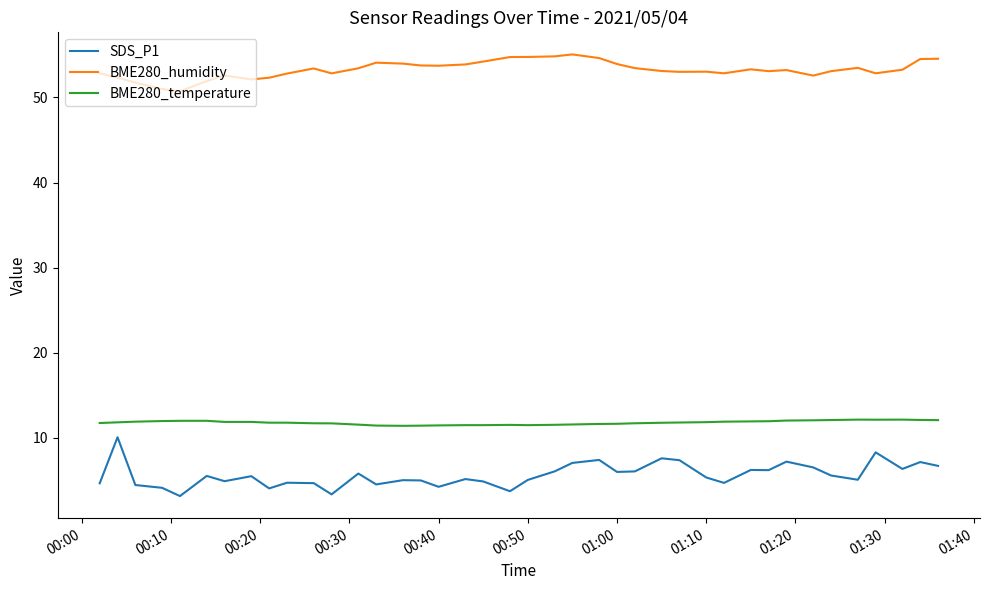

What is the lowest value of the BME280_humidity series?

50.7